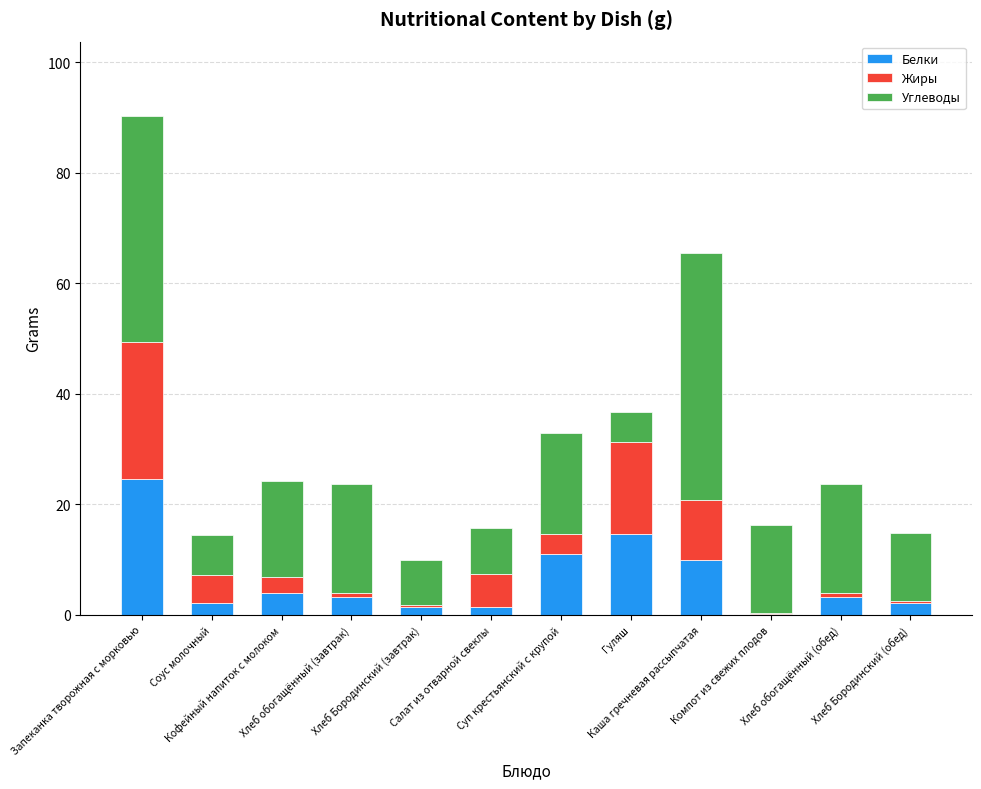

What is the total value across all series at Хлеб Бородинский (завтрак)?

9.9